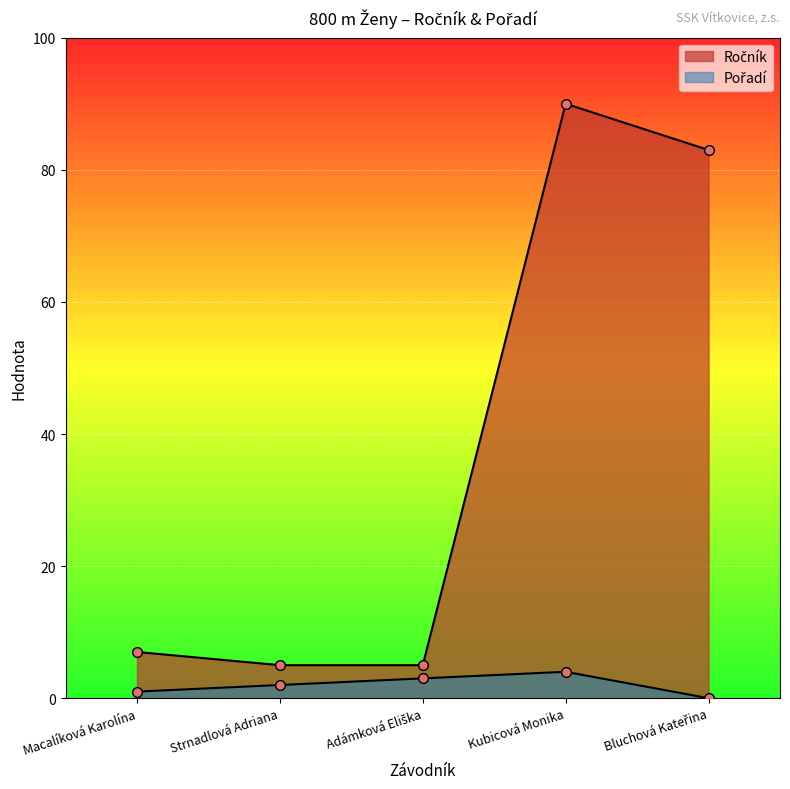

What is the sum of the Ročník values at Strnadlová Adriana and Macalíková Karolína?

12